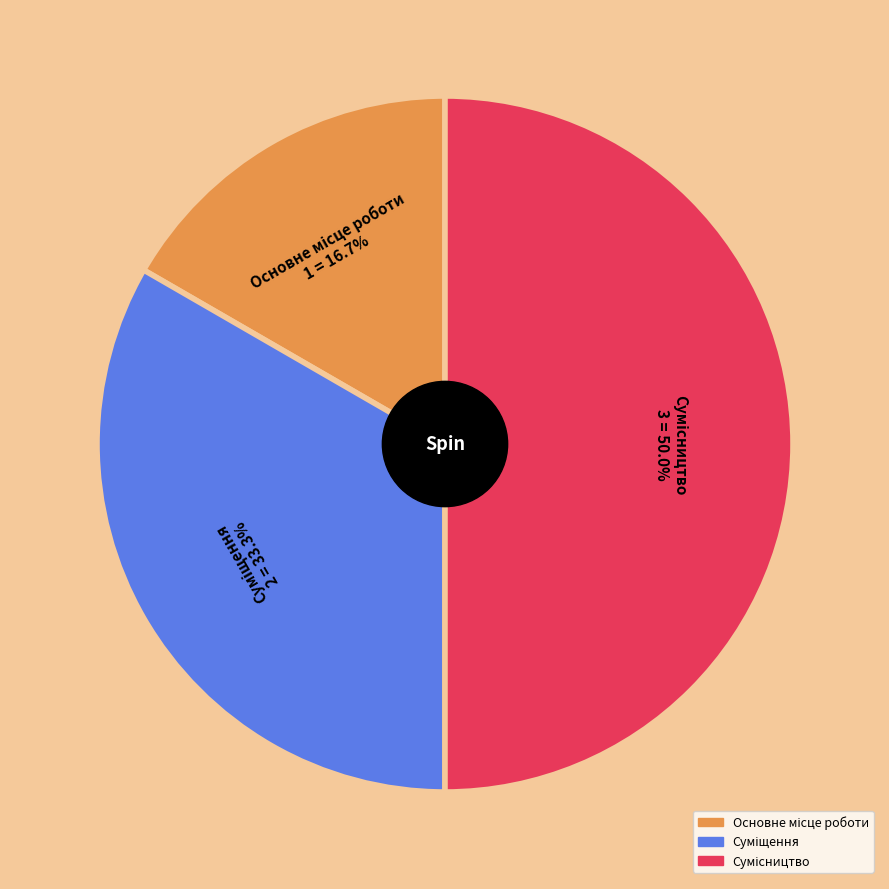

How much of the chart is everything except Суміщення?

66.7%